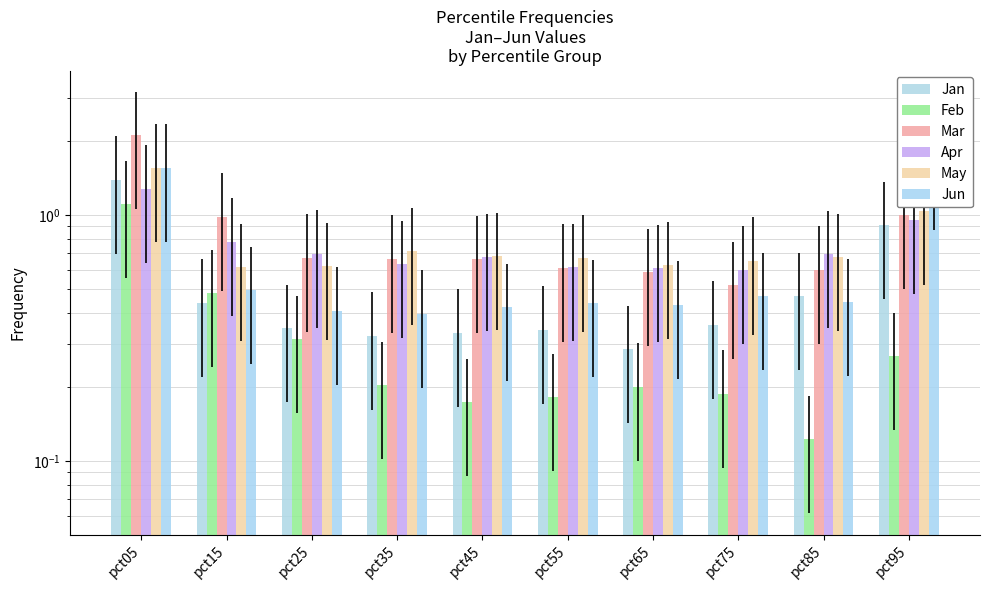

At which label does Apr reach its peak?

pct05